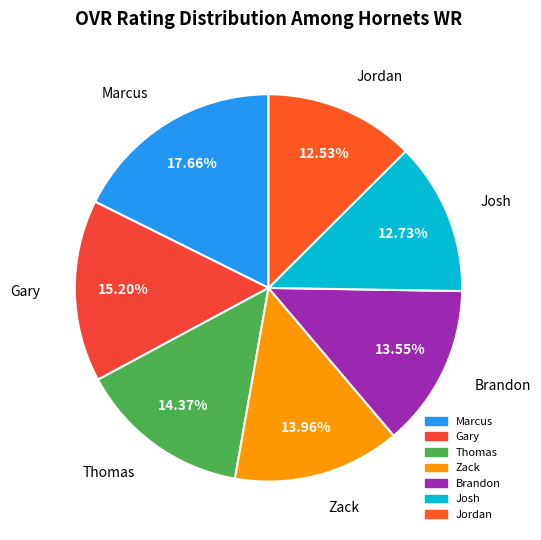

Approximately how many times larger is the value at Thomas compared to Marcus?

0.8